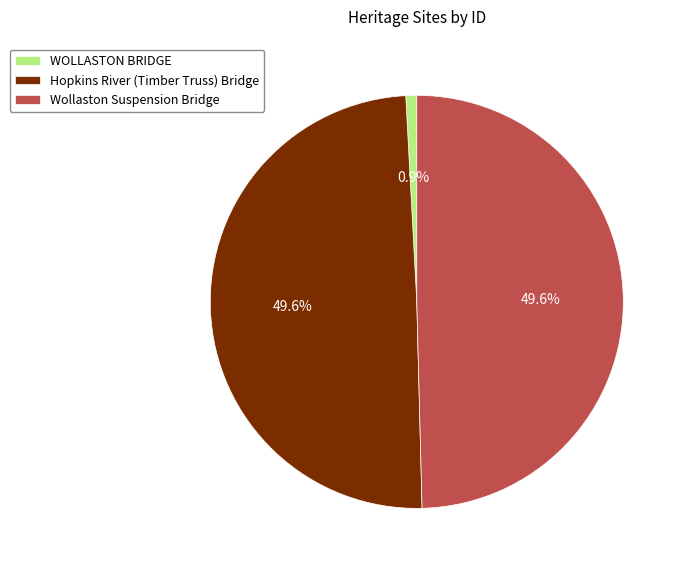

How many slices are in this pie chart?

3